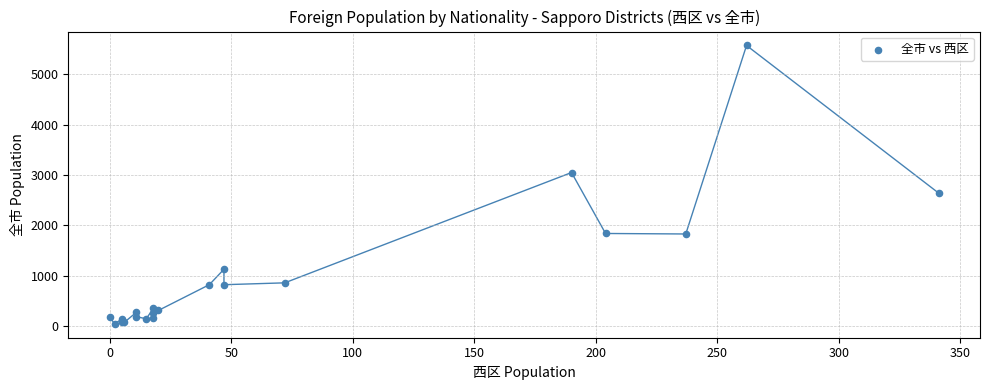

What Y value in the scatter plot is closest to 2807?

2641